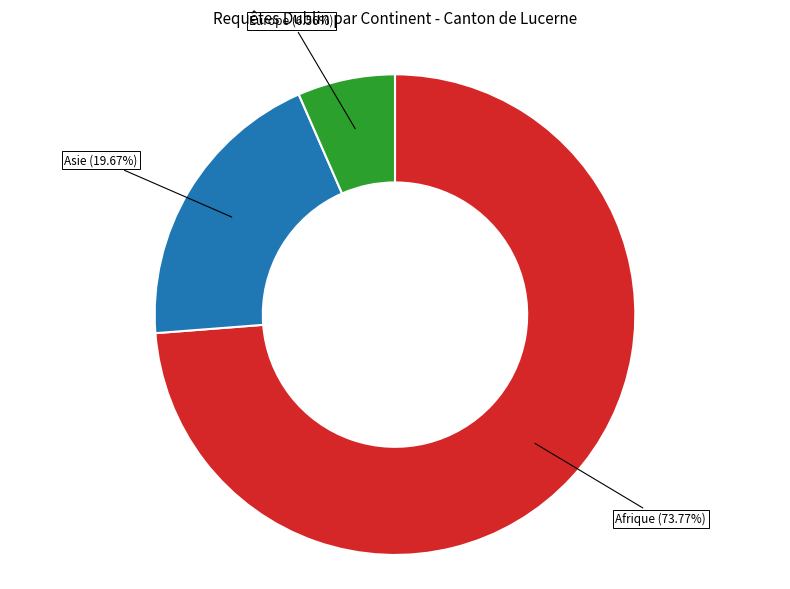

How many slices are in this pie chart?

3